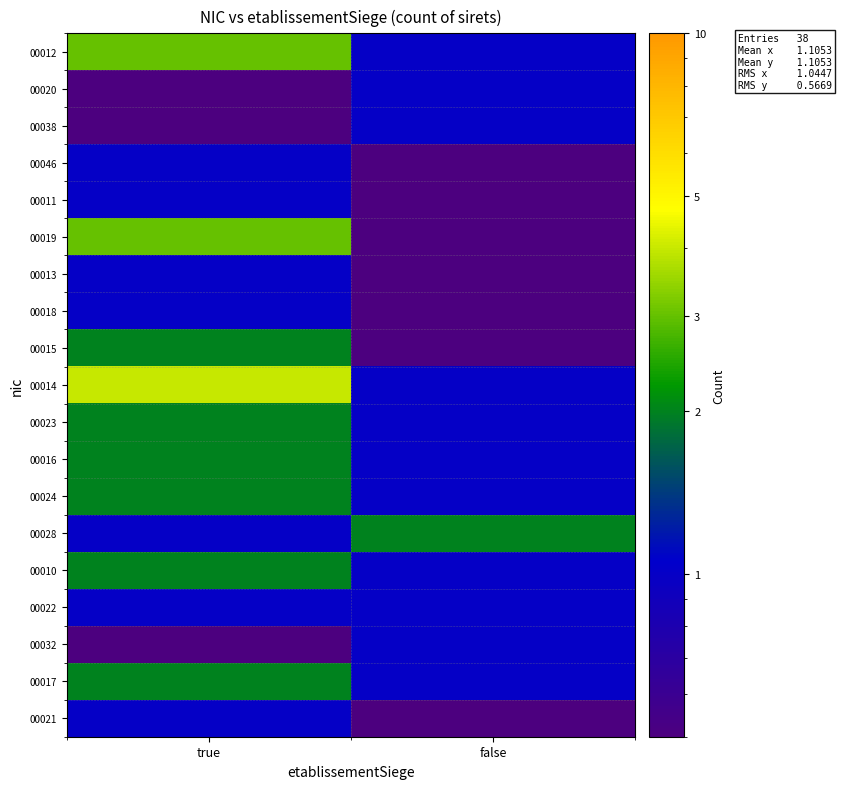

Reading left to right, transcribe all the data shown in this chart.

00012: true=3.0	false=1.0
00020: true=0.1	false=1.0
00038: true=0.1	false=1.0
00046: true=1.0	false=0.1
00011: true=1.0	false=0.1
00019: true=3.0	false=0.1
00013: true=1.0	false=0.1
00018: true=1.0	false=0.1
00015: true=2.0	false=0.1
00014: true=4.0	false=1.0
00023: true=2.0	false=1.0
00016: true=2.0	false=1.0
00024: true=2.0	false=1.0
00028: true=1.0	false=2.0
00010: true=2.0	false=1.0
00022: true=1.0	false=1.0
00032: true=0.1	false=1.0
00017: true=2.0	false=1.0
00021: true=1.0	false=0.1